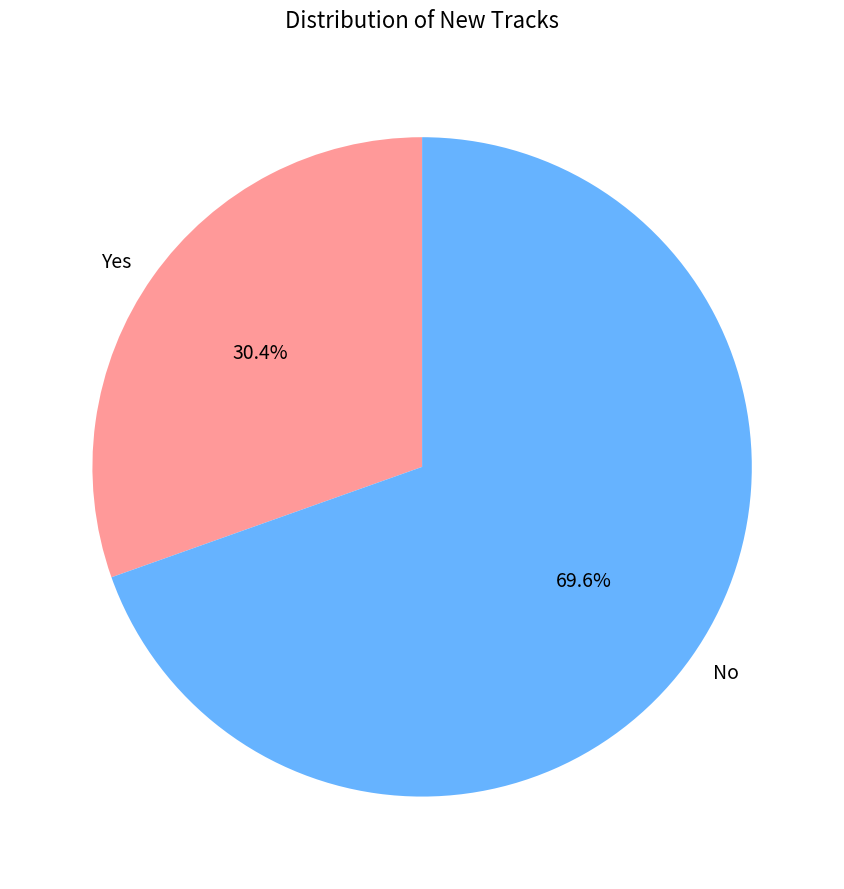

The No slice represents 70% of the pie. True or false?

True